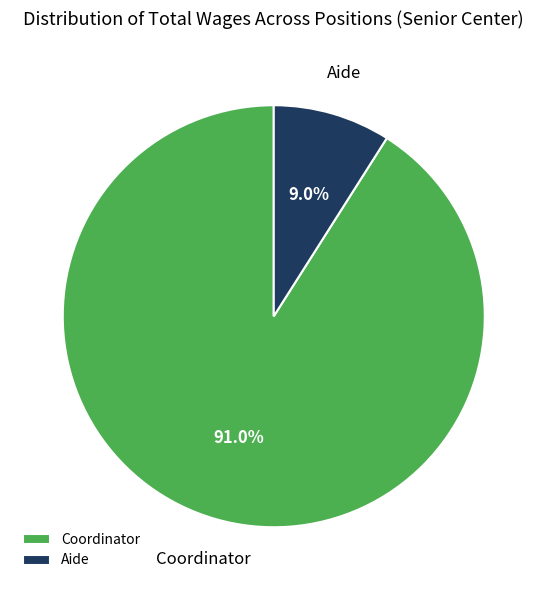

To the nearest percent, what portion does Coordinator represent?

91%